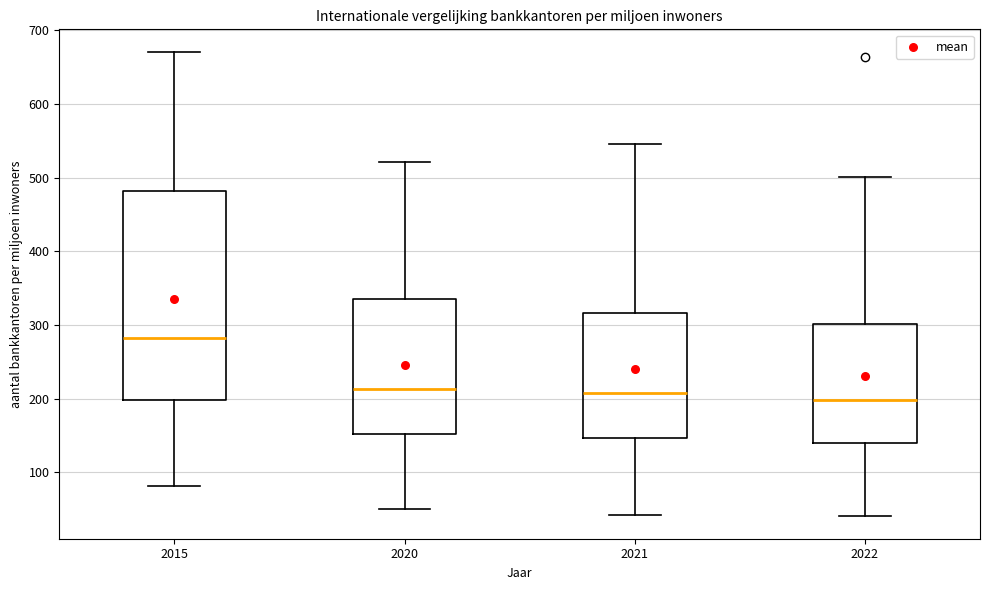

Where is the upper edge of the box at x = 2015 on the y-axis? The values are not printed on the chart, so give them approximately, as read against the axis.

480